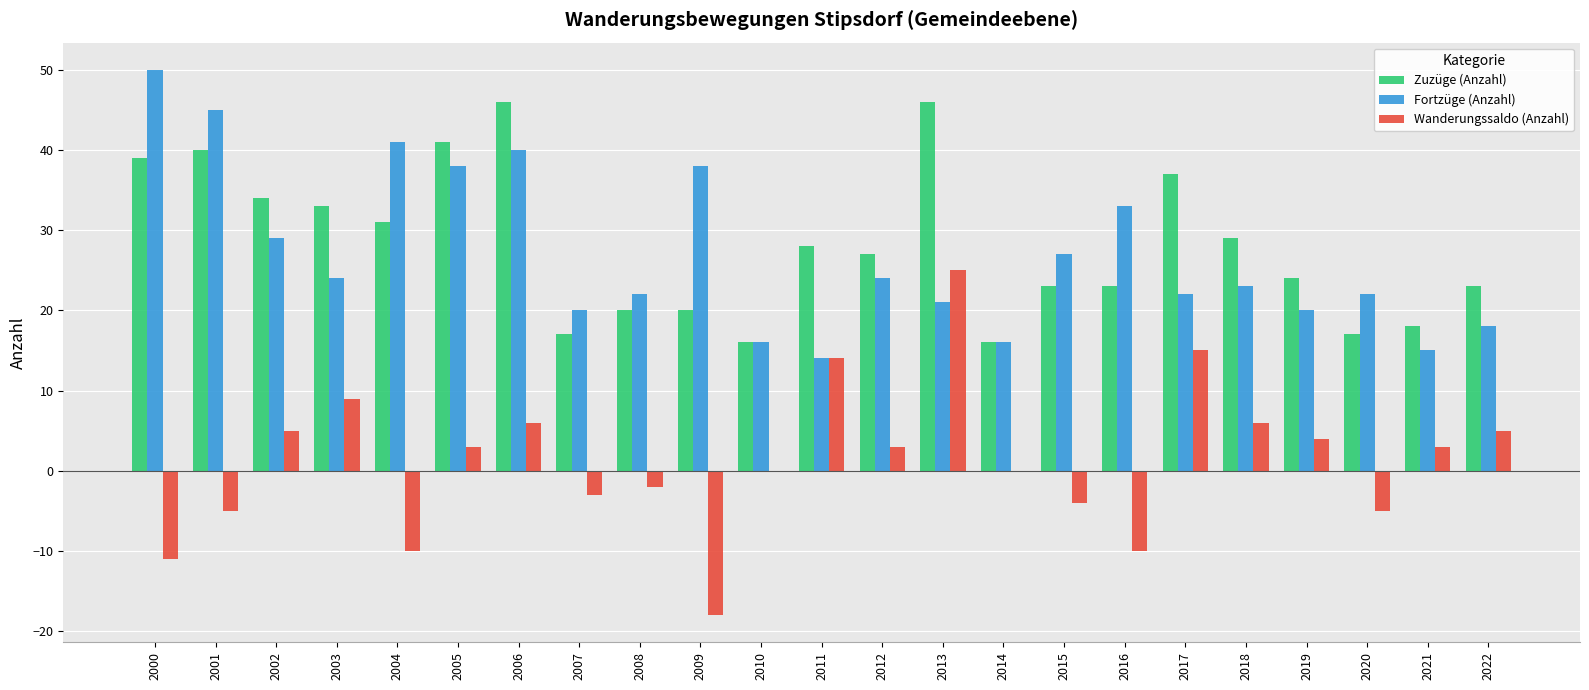

What is the difference between the Wanderungssaldo (Anzahl) values at 2003 and 2006?

3